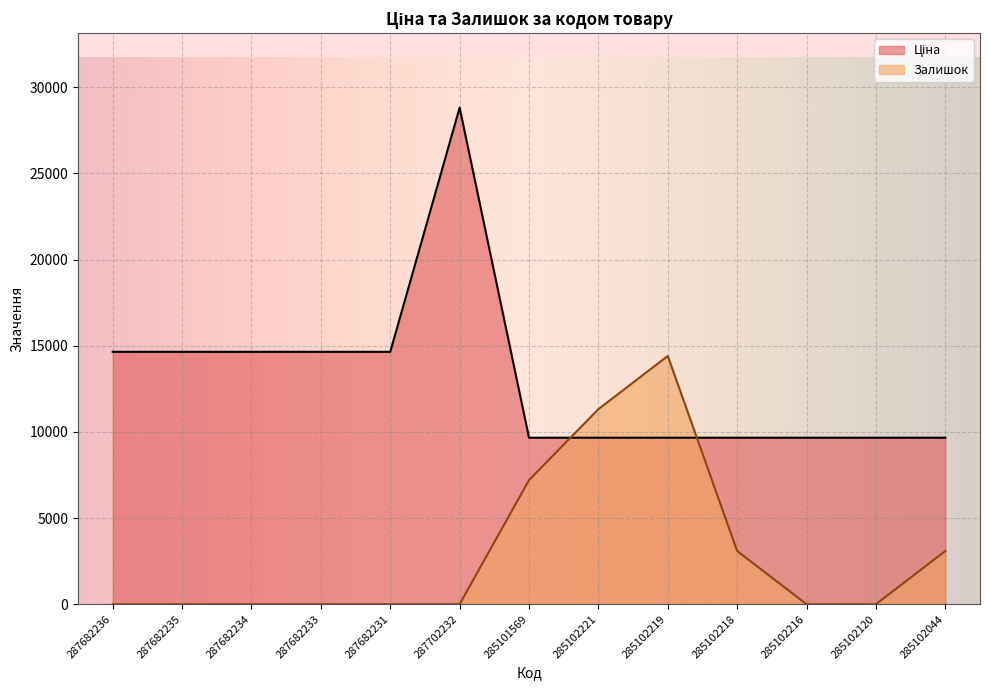

How many lines are shown in the chart?

2